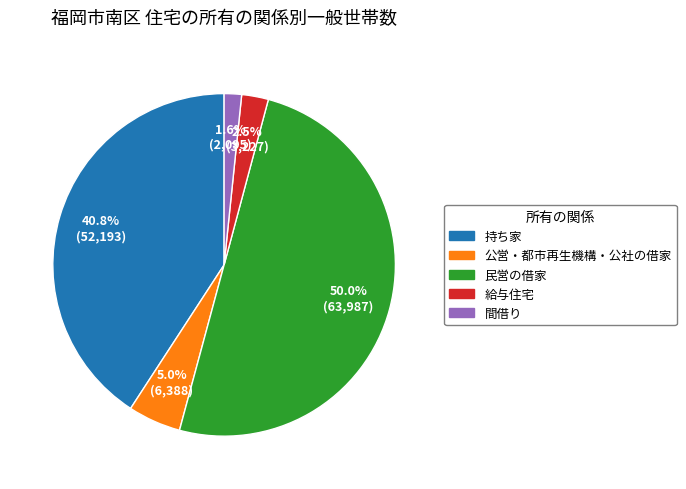

Rank the categories by value from lowest to highest.

間借り, 給与住宅, 公営・都市再生機構・公社の借家, 持ち家, 民営の借家